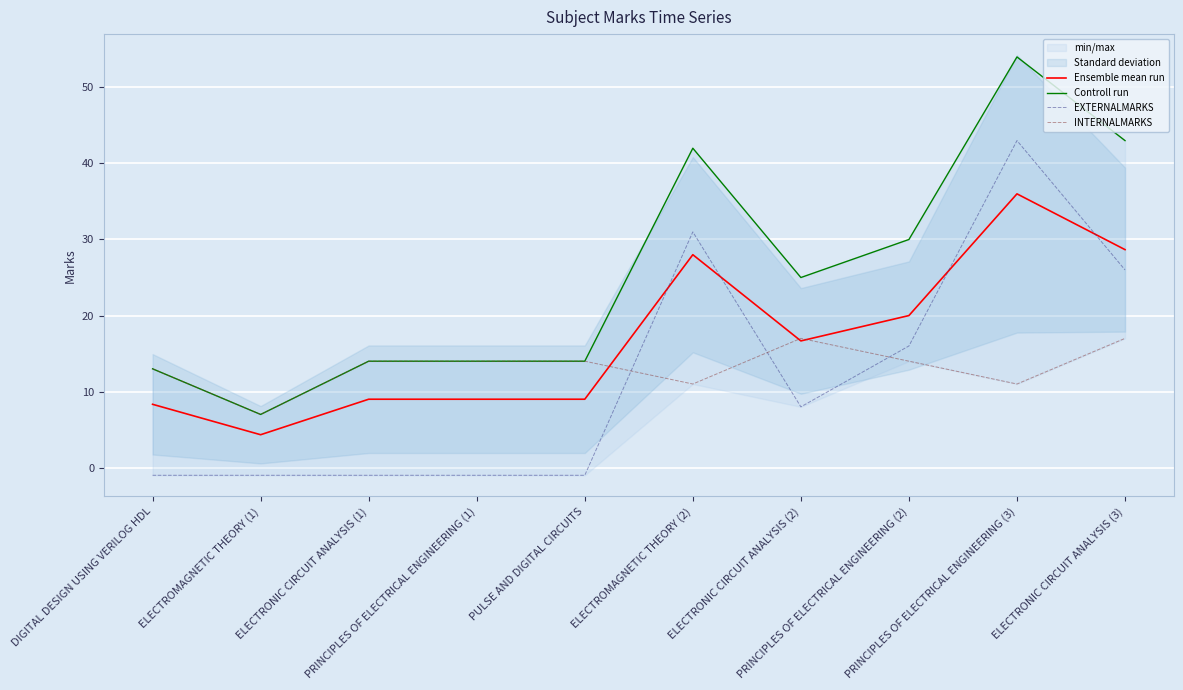

Which series has the largest range (max minus min)?

Controll run